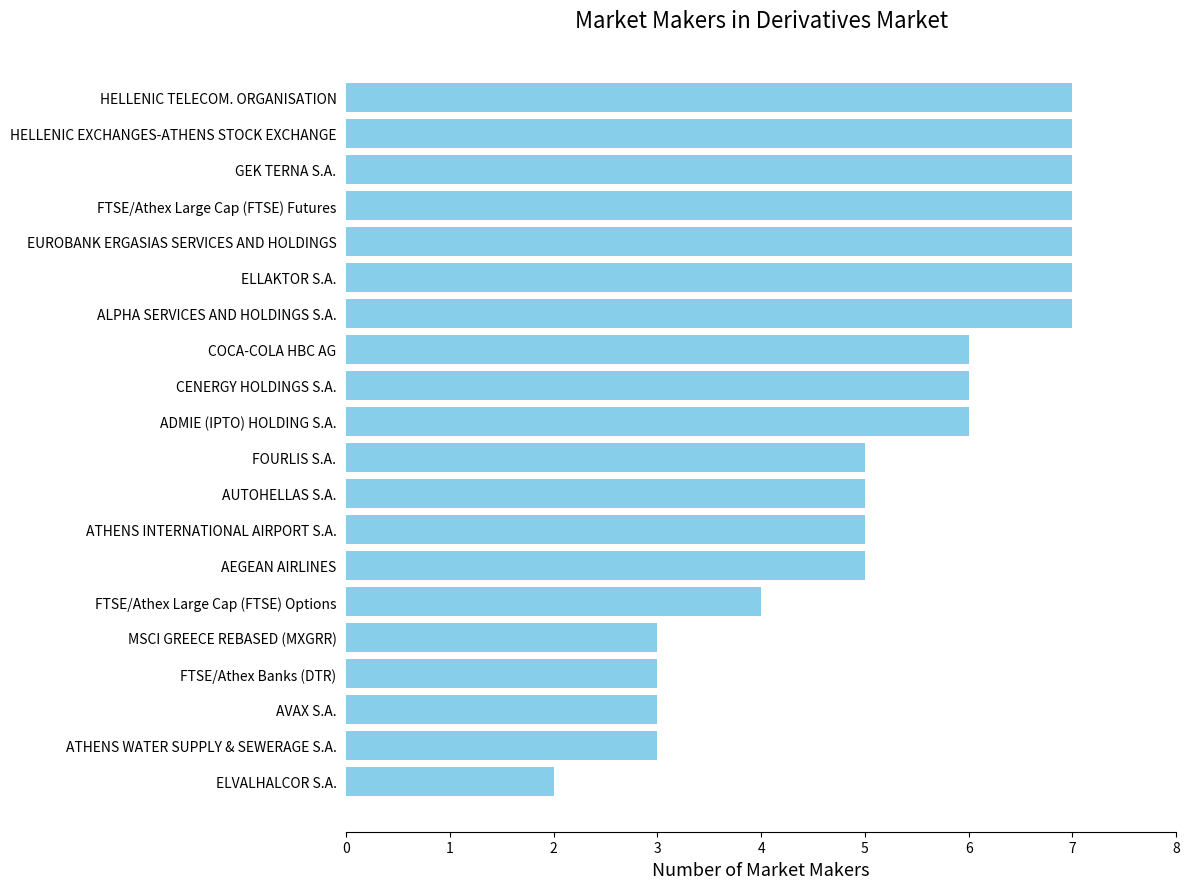

Which category has the lowest value across all series?

ELVALHALCOR S.A.